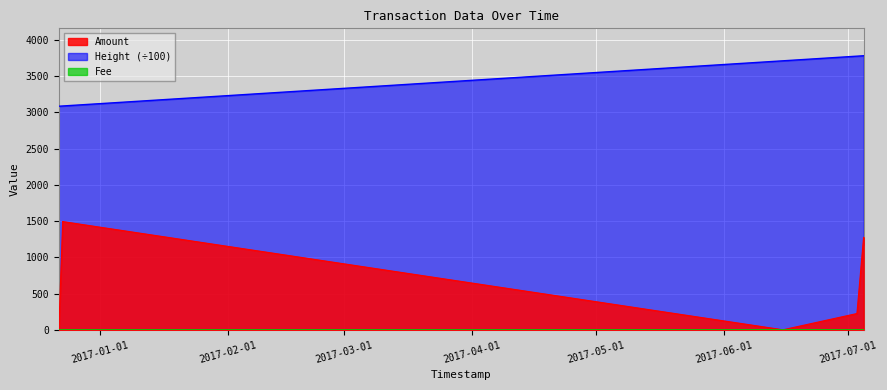

Reading left to right, transcribe all the data shown in this chart.

Amount: 2016-12-21 23:27:21=5.0	2016-12-21 23:27:21=5.0	2016-12-21 23:48:36=9.0	2016-12-22 22:12:14=1495.0	2016-12-22 22:18:43=1494.0	2017-06-15 04:42:25=1.0	2017-07-03 01:38:23=225.0	2017-07-03 02:09:25=225.0	2017-07-04 16:55:11=1277.7	2017-07-04 17:19:07=1276.7
Height: 2016-12-21 23:27:21=3085.4	2016-12-21 23:27:21=3085.4	2016-12-21 23:48:36=3085.5	2016-12-22 22:12:14=3088.8	2016-12-22 22:18:43=3088.8	2017-06-15 04:42:25=3712.0	2017-07-03 01:38:23=3776.0	2017-07-03 02:09:25=3776.1	2017-07-04 16:55:11=3781.8	2017-07-04 17:19:07=3781.9